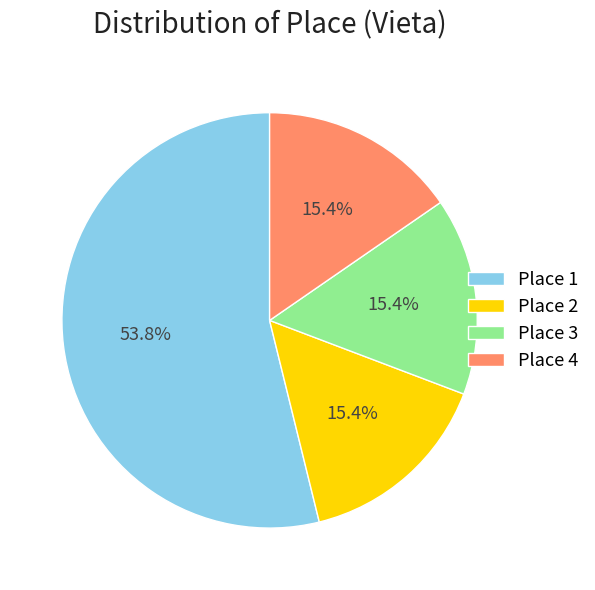

Between Place 2 and Place 1, which is larger?

Place 1